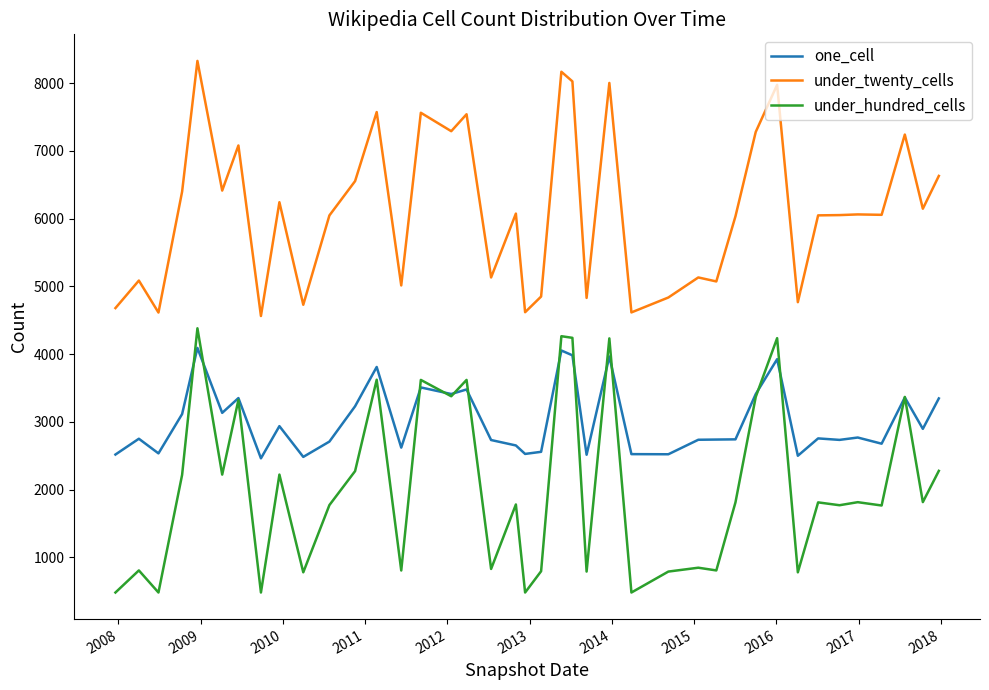

Does the chart have visible grid lines?

No